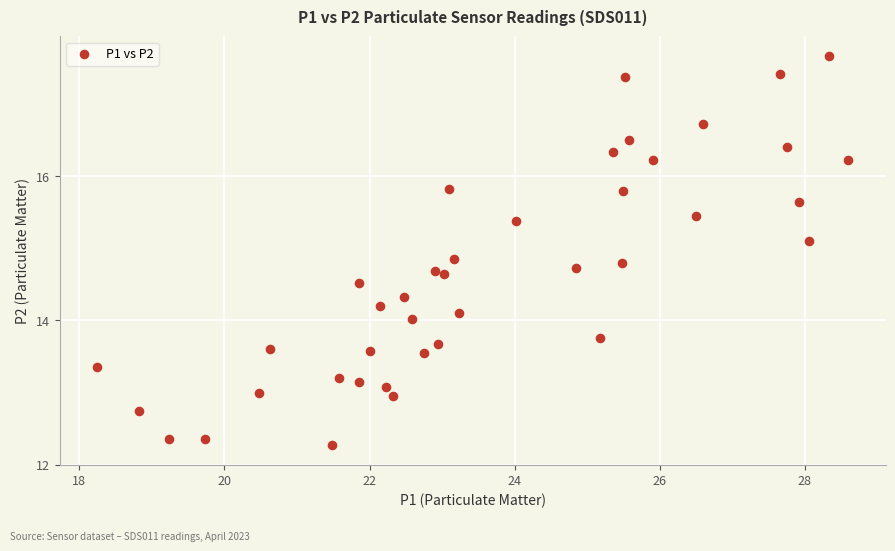

What is the range of X values (max minus min)?

10.4